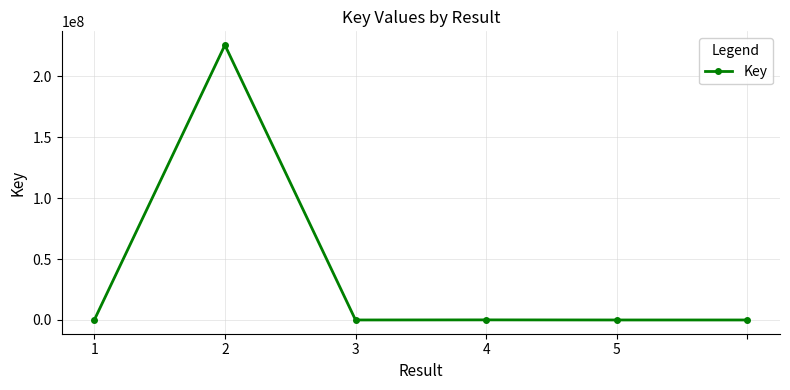

What is the difference between the maximum and second lowest values?

225689886